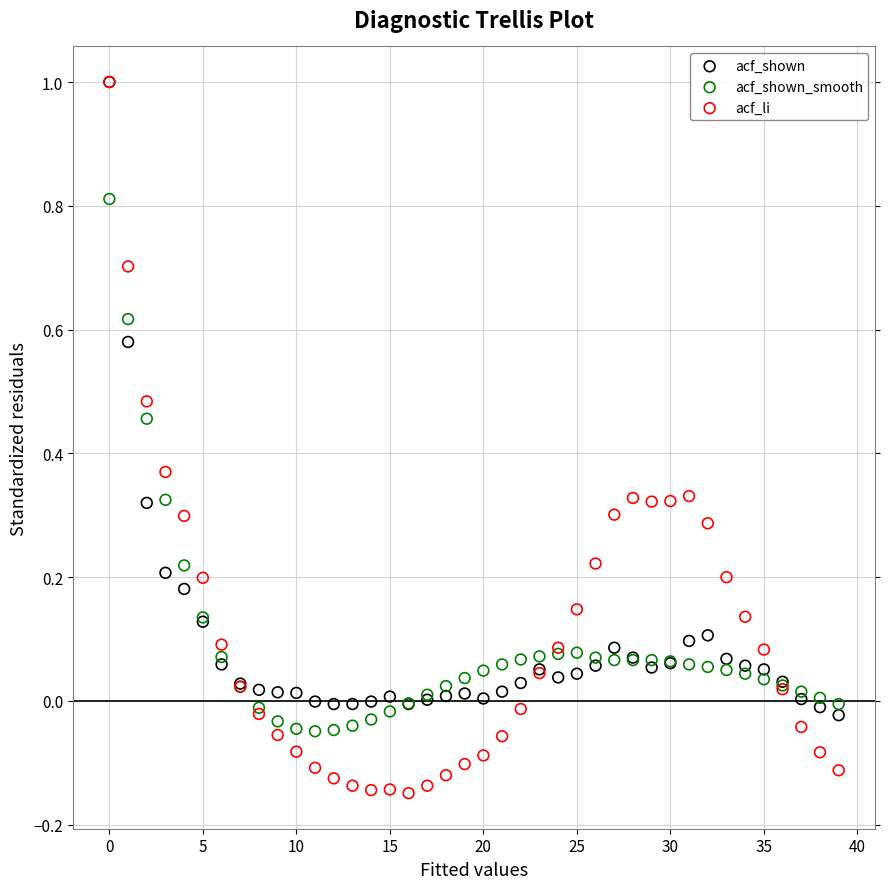

What are all the series names shown in the legend?

acf_shown, acf_shown_smooth, acf_li